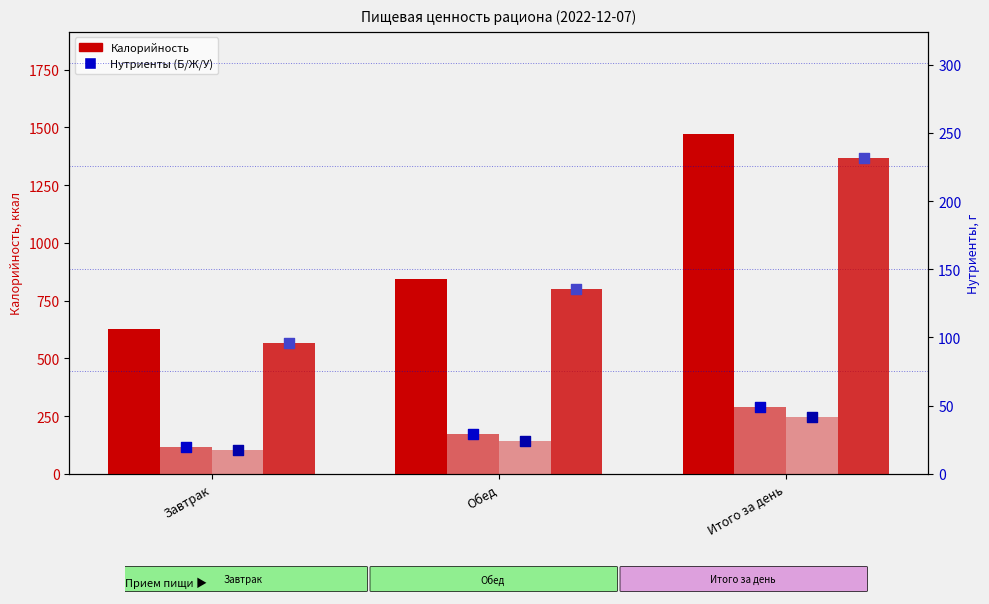

Which series has the largest total across all categories?

Калорийность